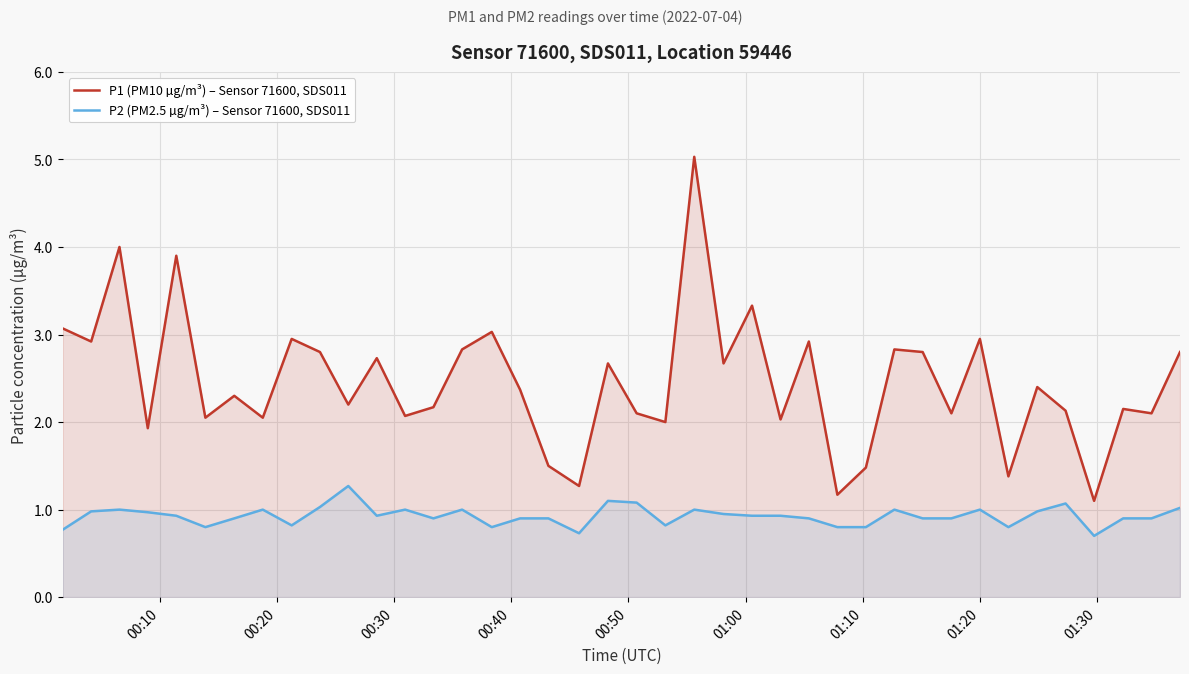

What is the highest value of the P2 (PM2.5 µg/m³) – Sensor 71600, SDS011 series?

1.3